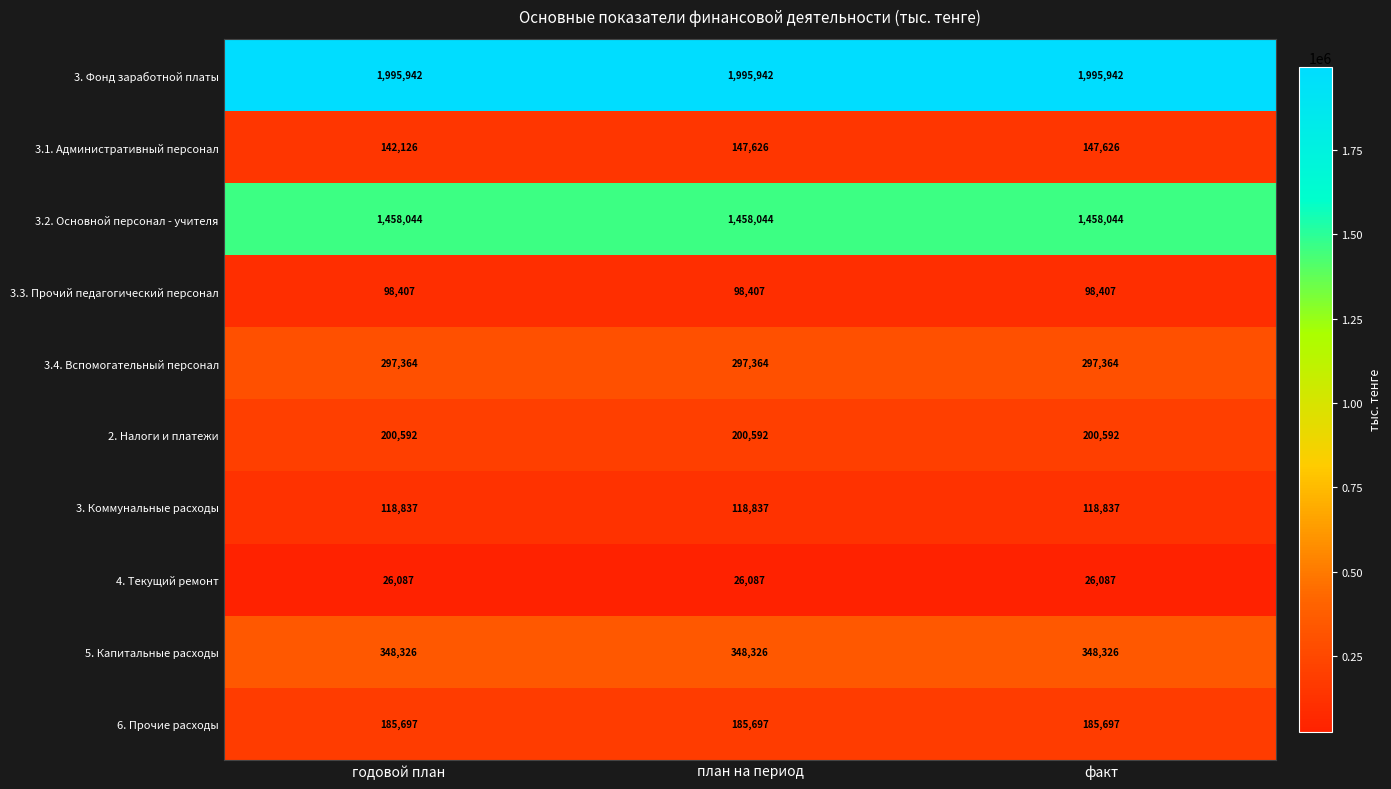

Reading left to right, what are all the values shown in this chart?

3. Фонд заработной платы: 1995942	1995942	1995942
3.1. Административный персонал: 142126	147626	147626
3.2. Основной персонал - учителя: 1458044	1458044	1458044
3.3. Прочий педагогический персонал: 98407	98407	98407
3.4. Вспомогательный персонал: 297364	297364	297364
2. Налоги и платежи: 200592	200592	200592
3. Коммунальные расходы: 118837	118837	118837
4. Текущий ремонт: 26087	26087	26087
5. Капитальные расходы: 348326	348326	348326
6. Прочие расходы: 185697	185697	185697